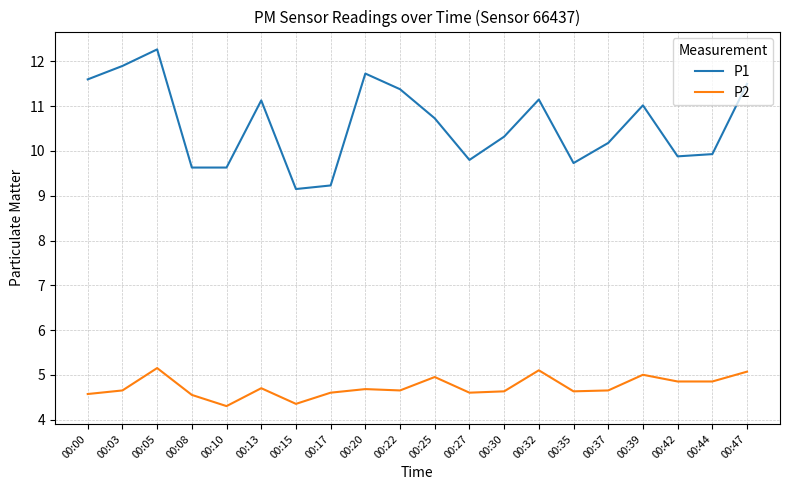

Between 00:22 and 00:37, which series saw the biggest shift?

P1